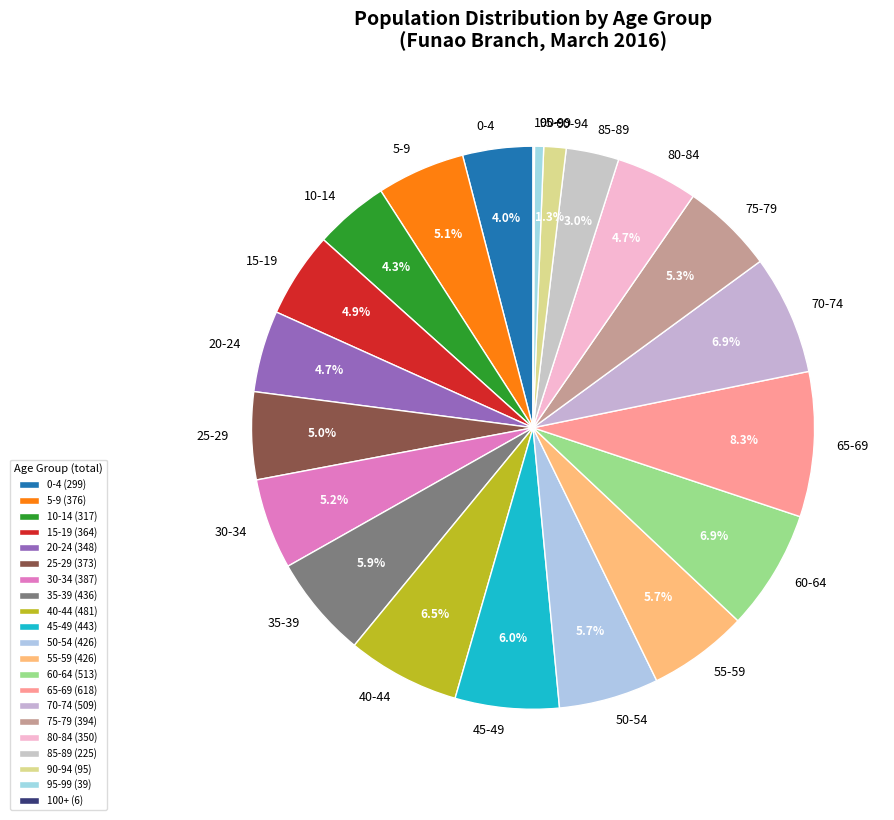

True or false: 55-59 accounts for 6% of the total.

True